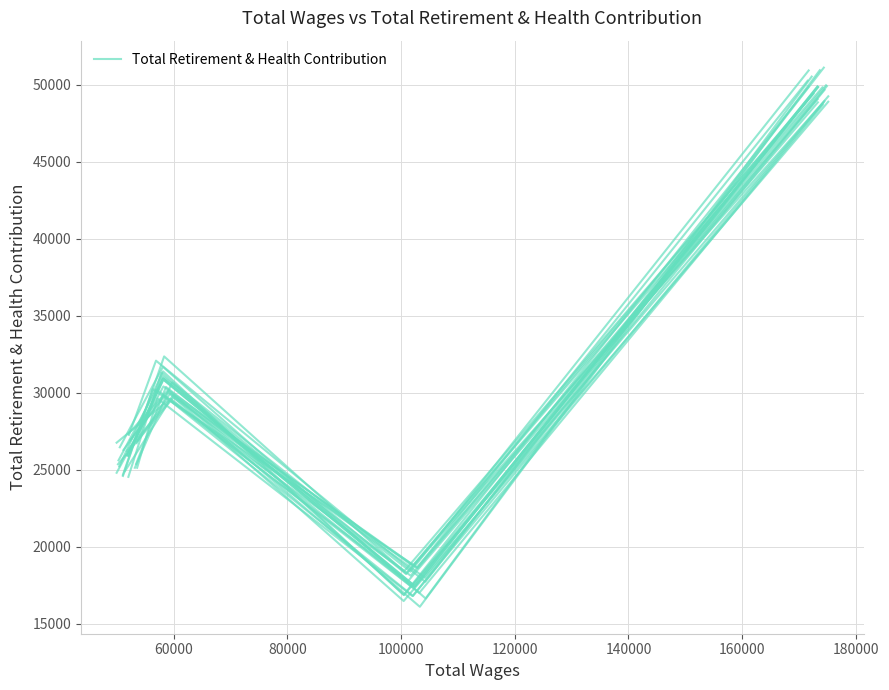

How many categories are shown in the chart?

4